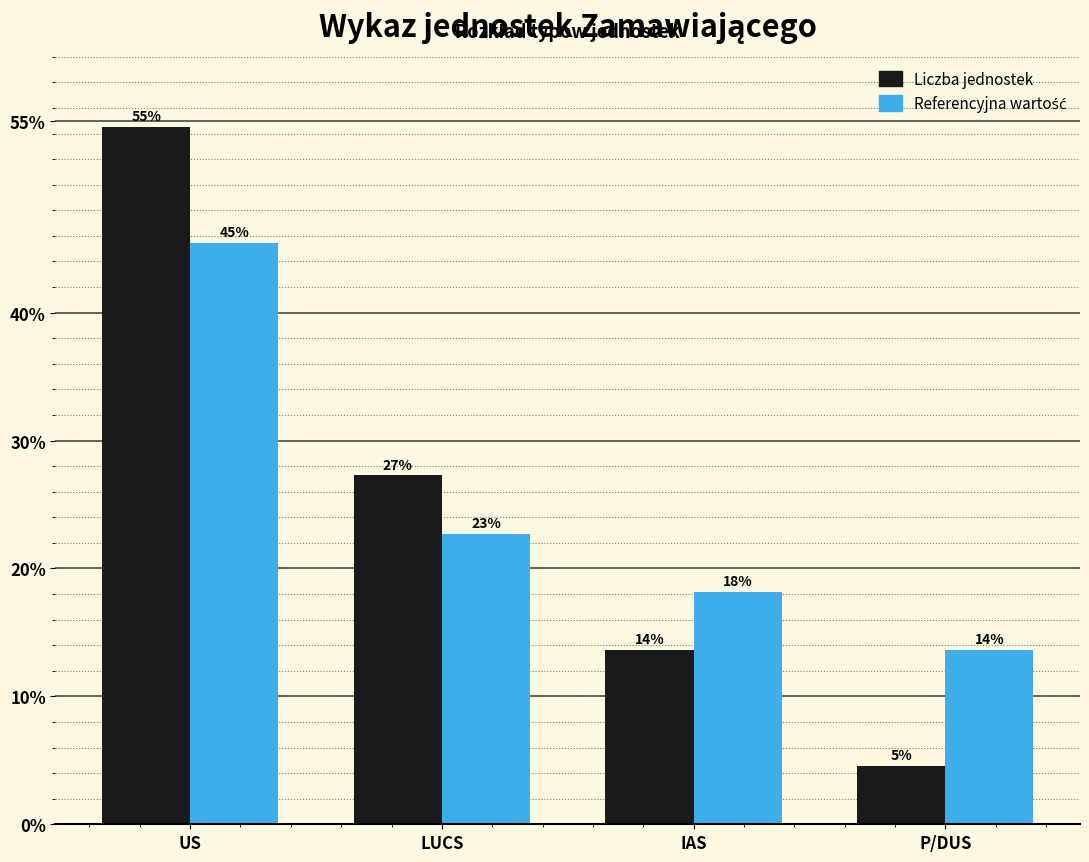

Does the chart contain any negative values?

No